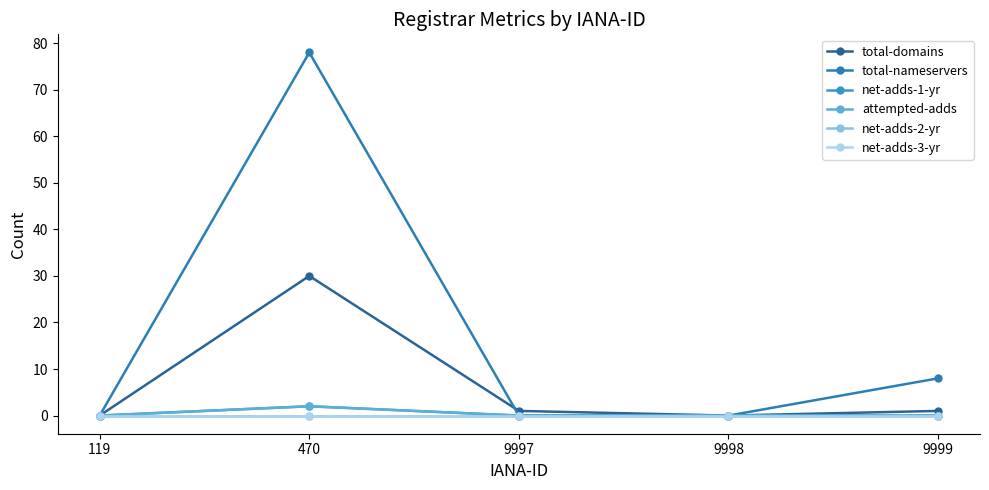

Is this an area chart (filled region under the line)?

No